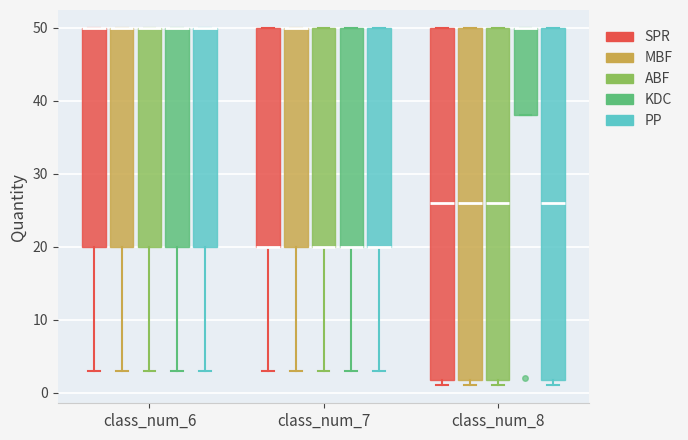

Where does the lower whisker of the box for class_num_6 (MBF) end on the y-axis? The values are not printed on the chart, so give them approximately, as read against the axis.

3